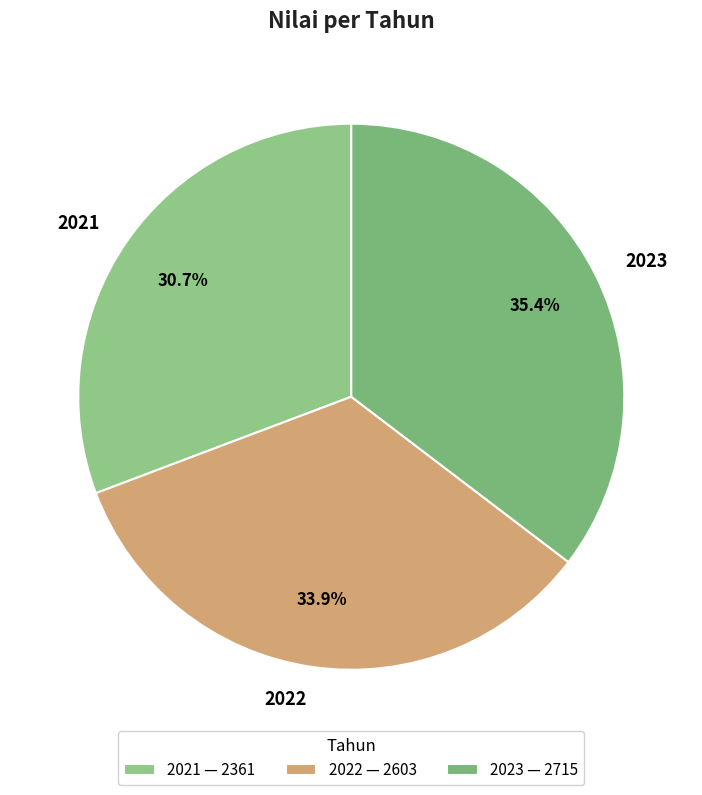

Rank the categories by value from lowest to highest.

2021, 2022, 2023